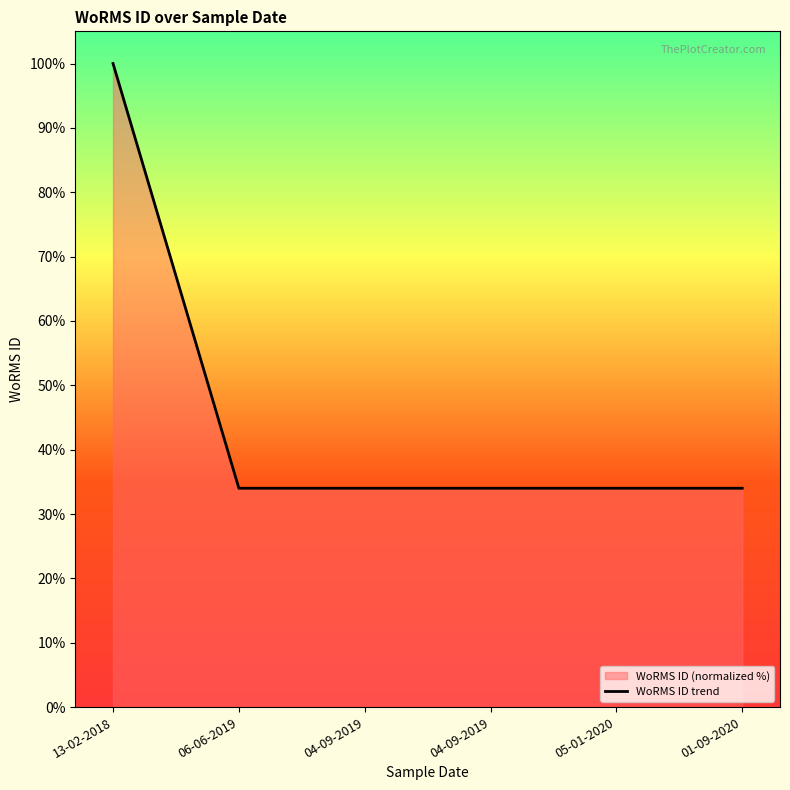

What is the ratio of the value at 01-09-2020 to the value at 06-06-2019?

1.0